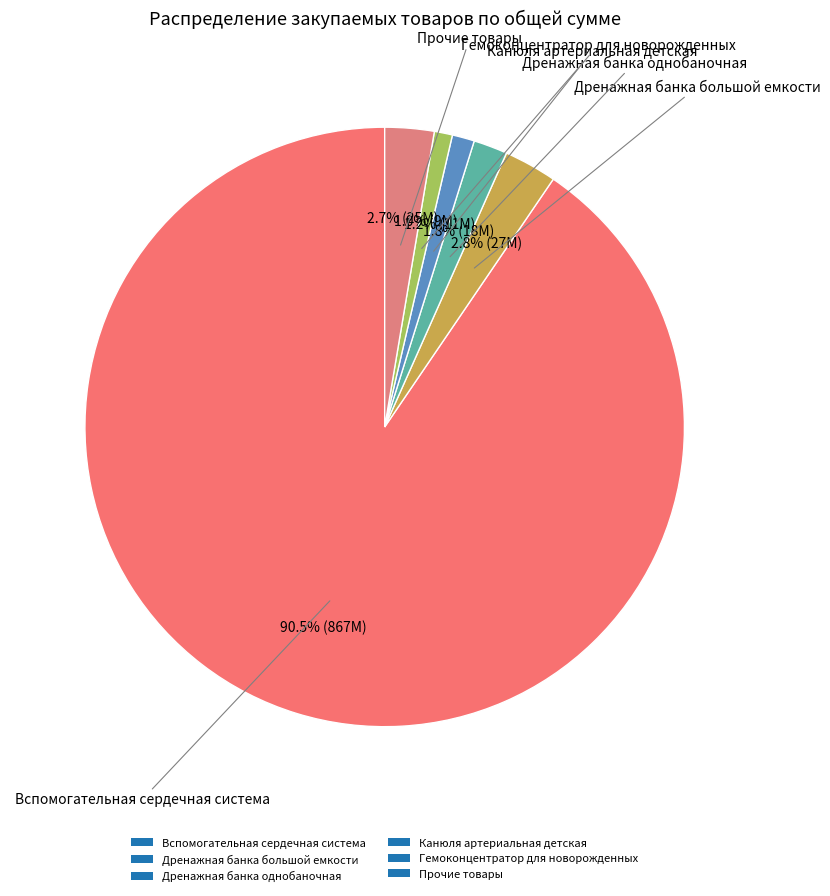

How many segments does this pie chart have?

6